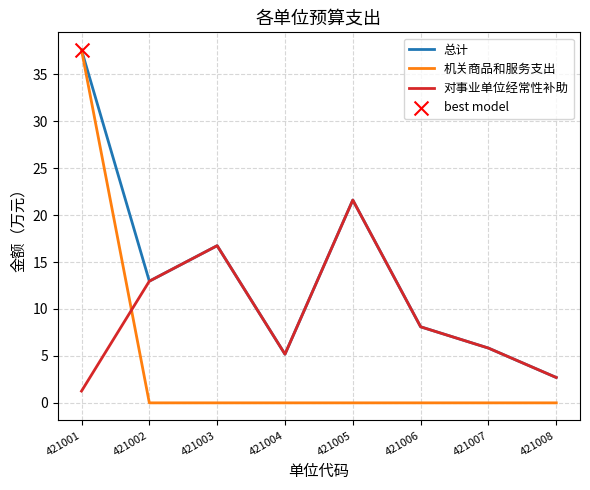

Which series changed the most between 421001 and 421008?

机关商品和服务支出